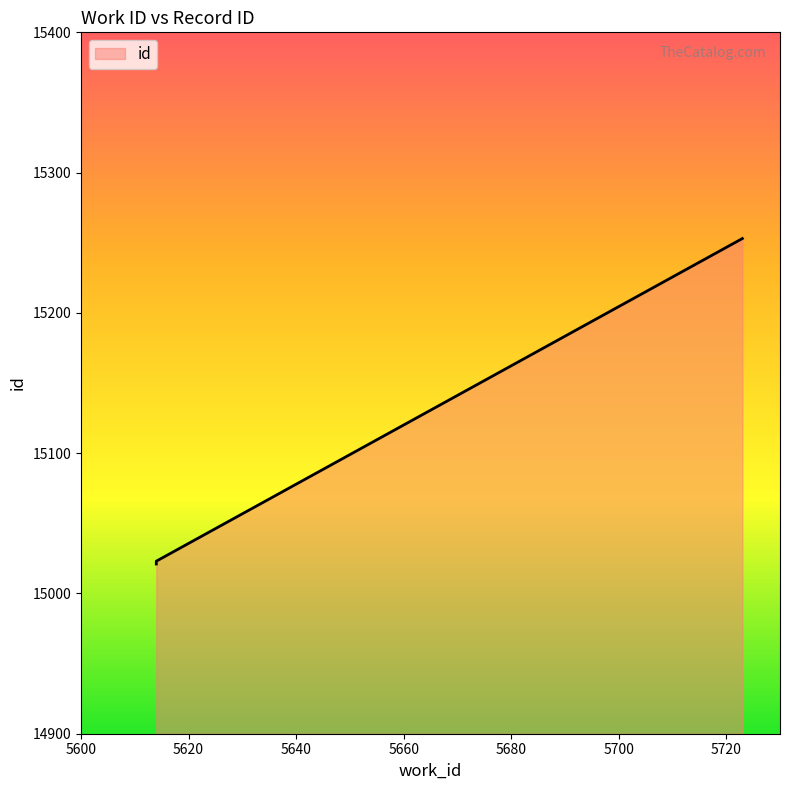

How many lines are shown in the chart?

1